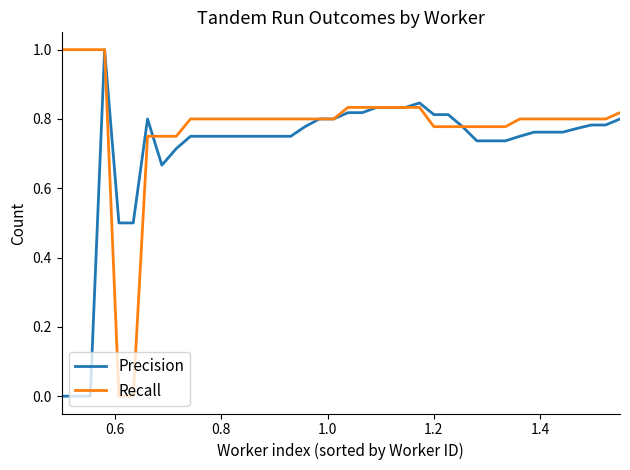

What is the highest value of the Recall series?

1.0